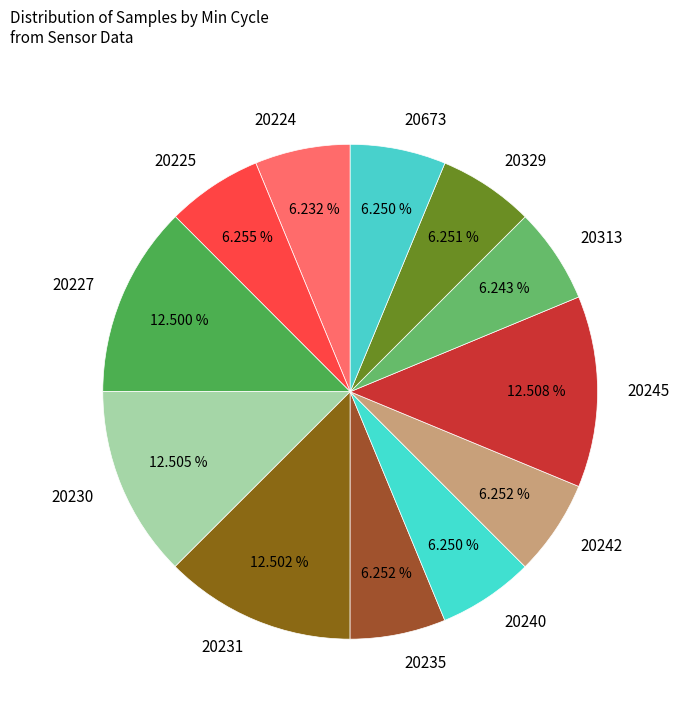

Which has a higher value, 20227 or 20242?

20227